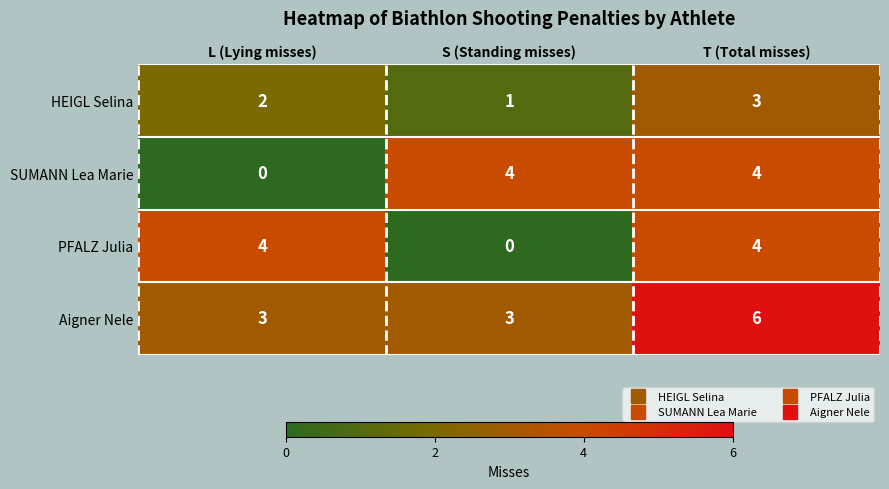

At L (Lying misses), list the series in order from smallest to largest.

SUMANN Lea Marie, HEIGL Selina, Aigner Nele, PFALZ Julia